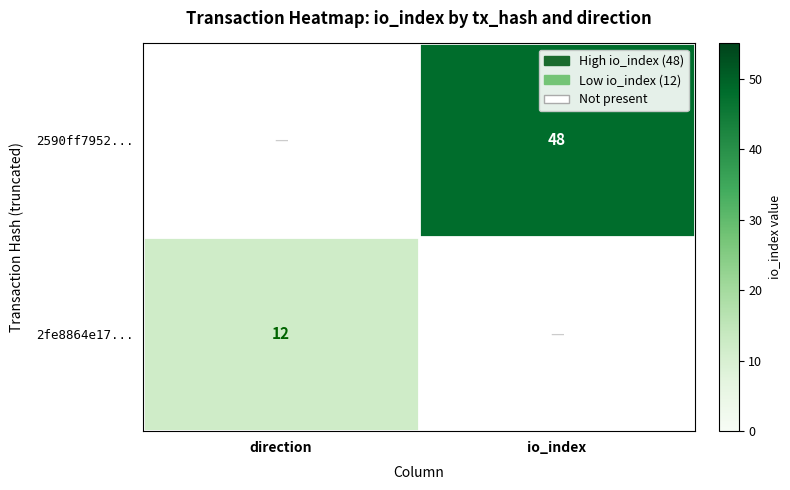

Is it true that 2590ff7952... equals 48 at io_index?

True